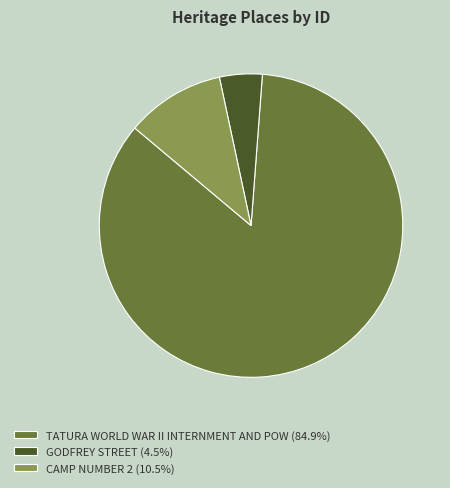

Does any single category account for the majority?

Yes